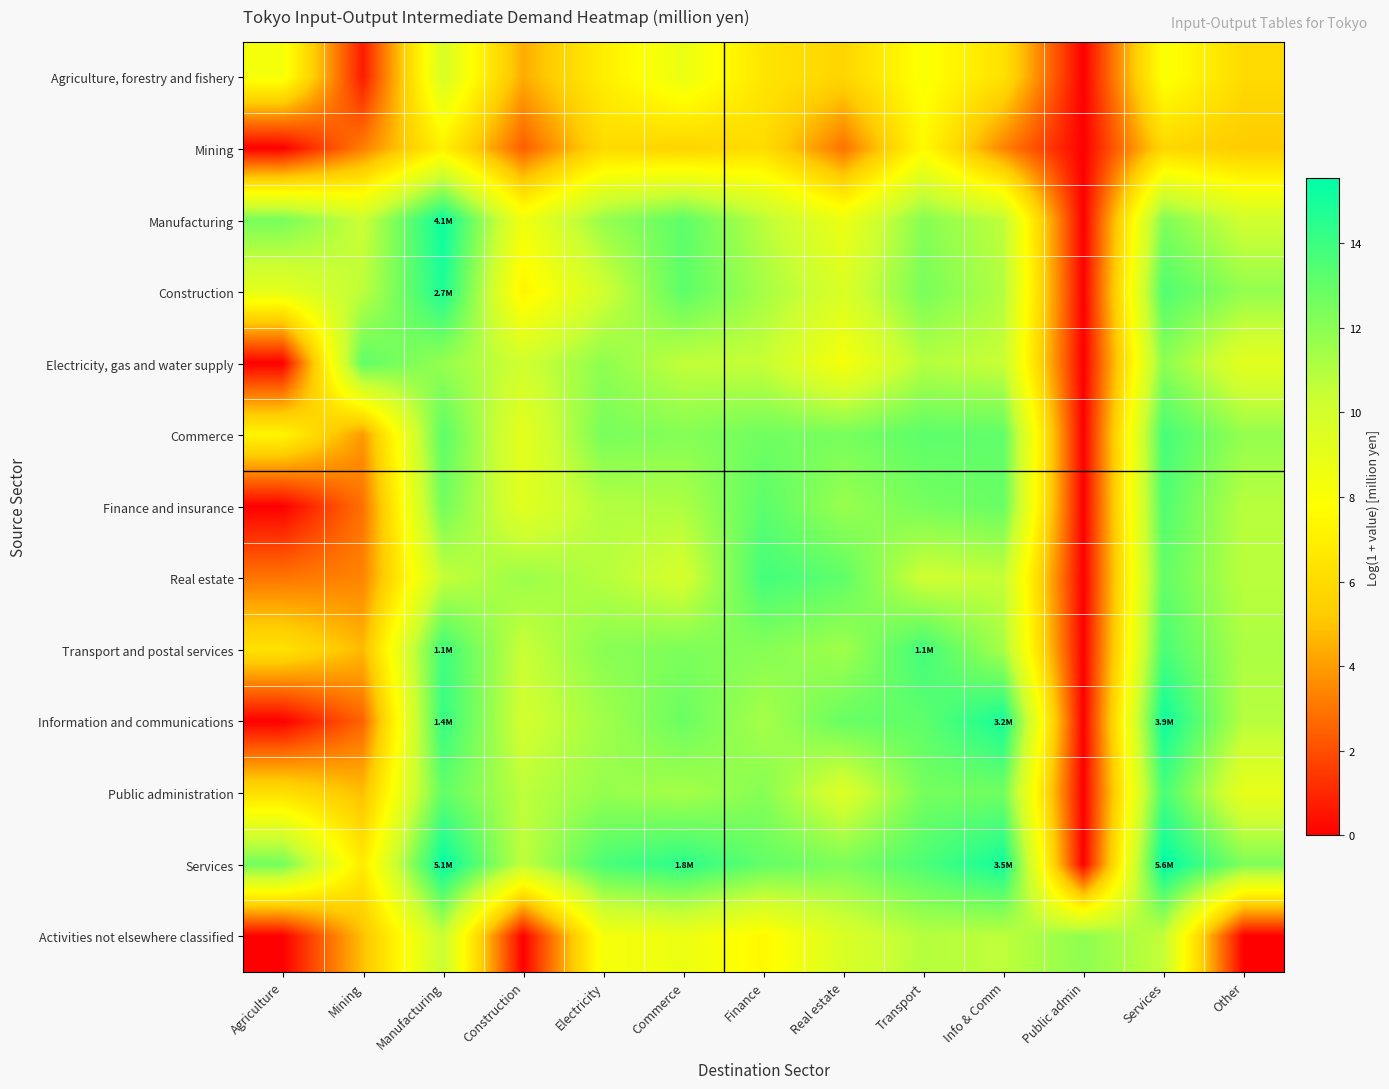

Which series has the largest total across all categories?

Services